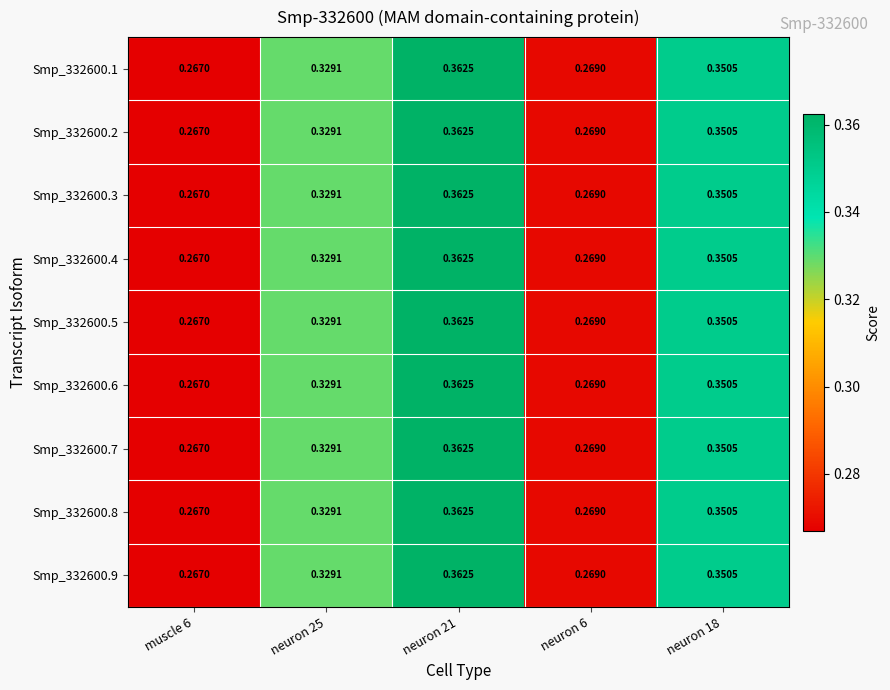

Is the value of Smp_332600.3 at neuron 21 greater than the value of Smp_332600.4 at neuron 18?

Yes